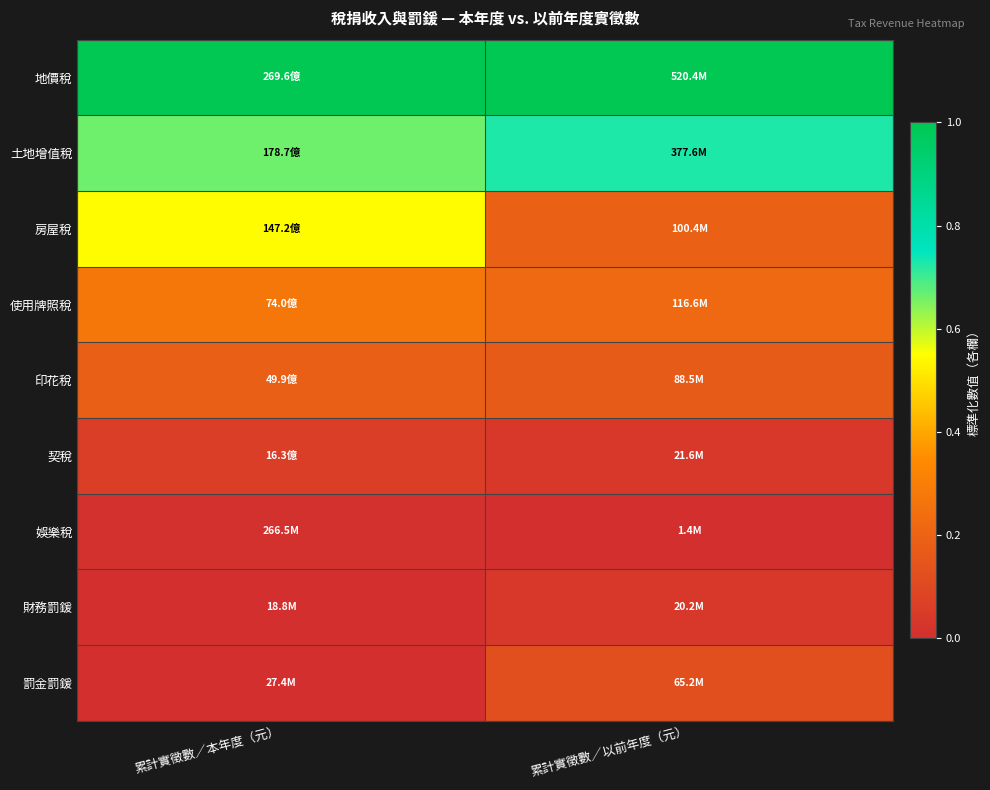

What is the spread (max minus min) of values at 累計實徵數／以前年度（元）?

1.0